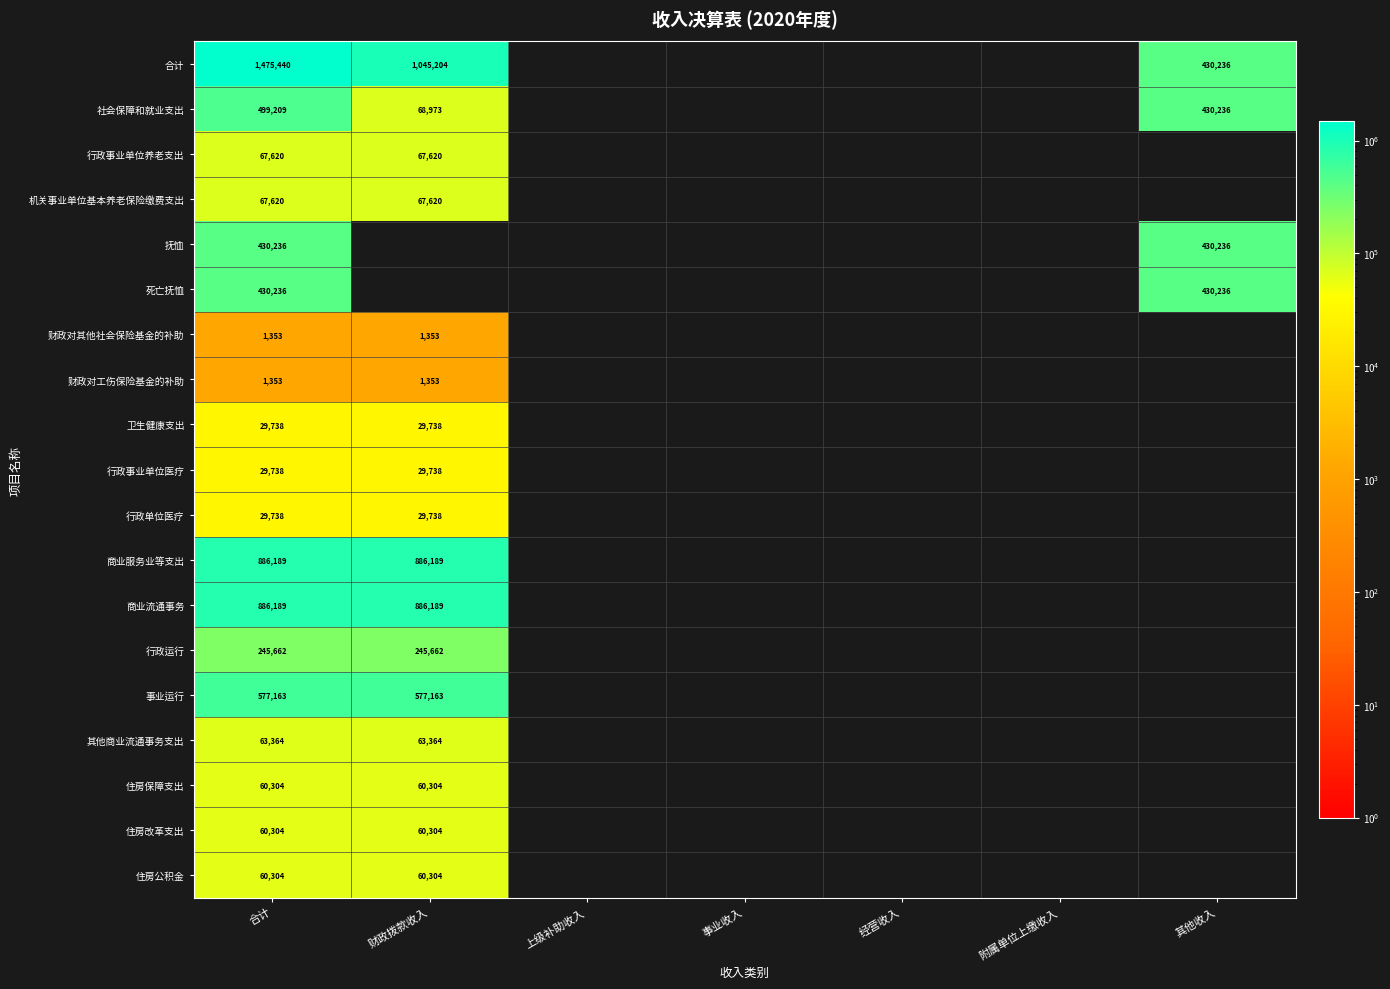

Is it true that 行政运行 equals 245662 at 财政拨款收入?

True